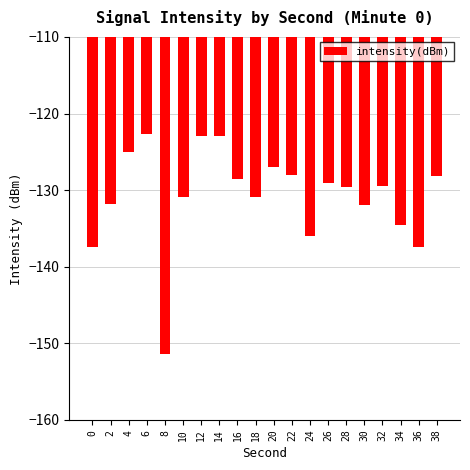

The value at 2 is -131.8. True or false?

True